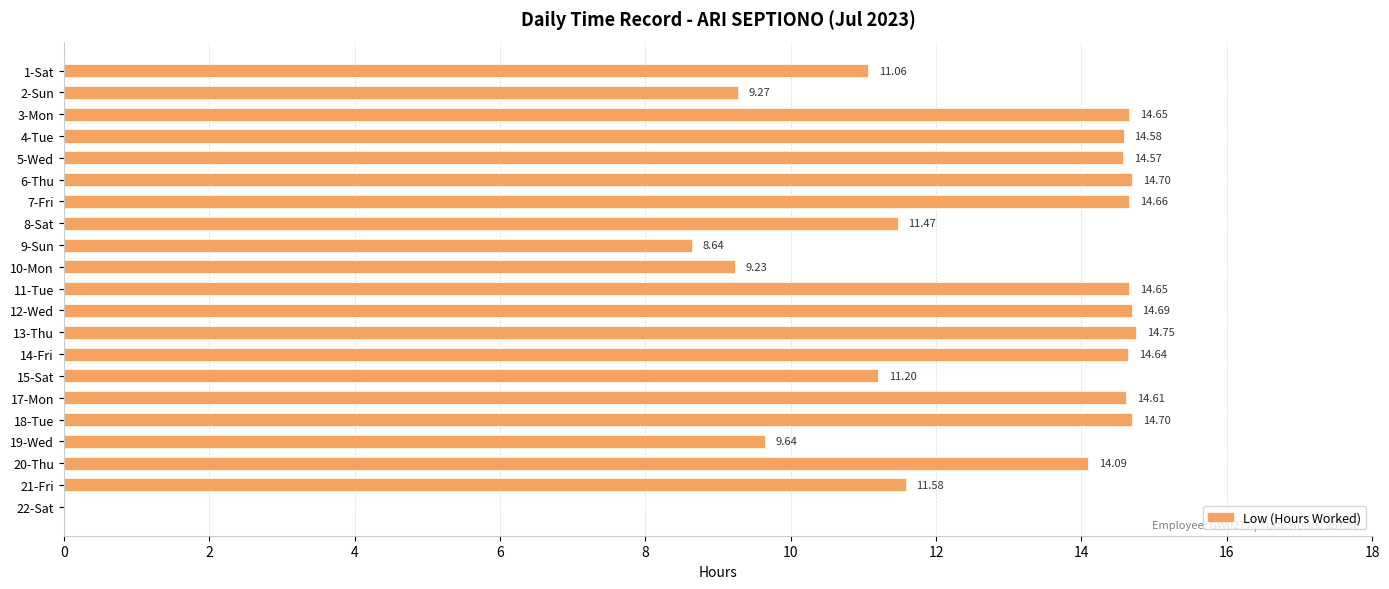

What is the change in value from 5-Wed to 18-Tue?

+0.1